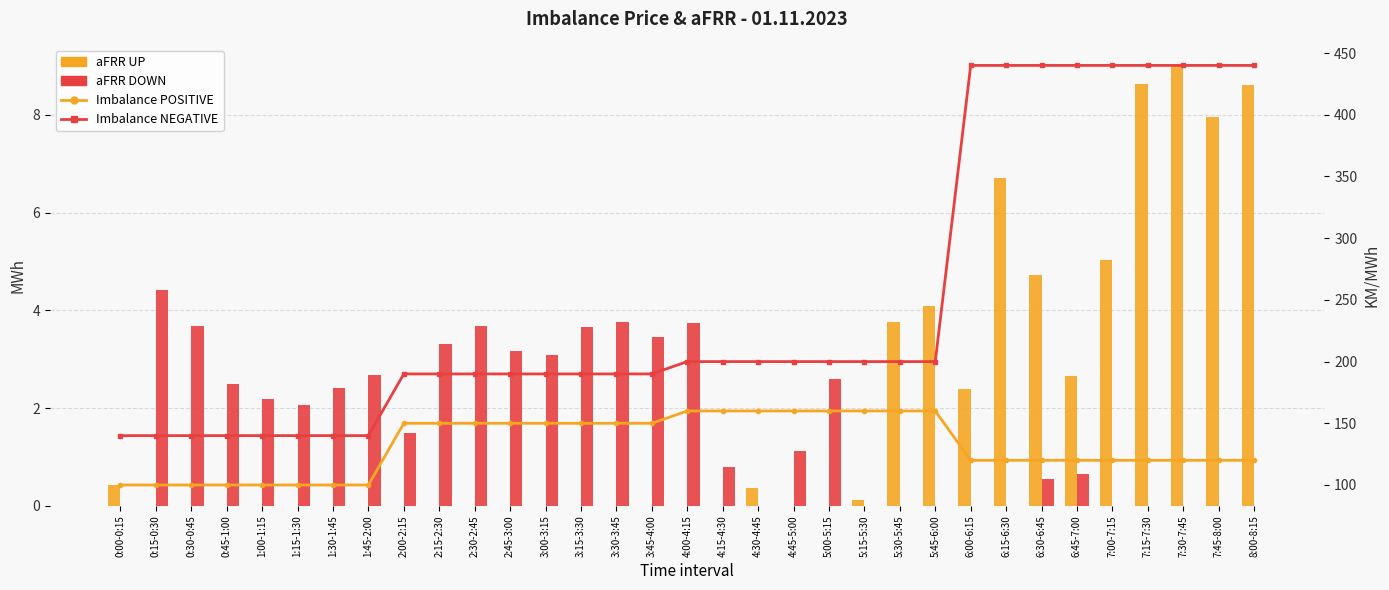

List the labels in order of aFRR UP value, smallest first.

0:15-0:30, 0:30-0:45, 0:45-1:00, 1:00-1:15, 1:15-1:30, 1:30-1:45, 1:45-2:00, 2:00-2:15, 2:15-2:30, 2:30-2:45, 2:45-3:00, 3:00-3:15, 3:15-3:30, 3:30-3:45, 3:45-4:00, 4:00-4:15, 4:15-4:30, 4:45-5:00, 5:00-5:15, 5:15-5:30, 4:30-4:45, 0:00-0:15, 6:00-6:15, 6:45-7:00, 5:30-5:45, 5:45-6:00, 6:30-6:45, 7:00-7:15, 6:15-6:30, 7:45-8:00, 8:00-8:15, 7:15-7:30, 7:30-7:45